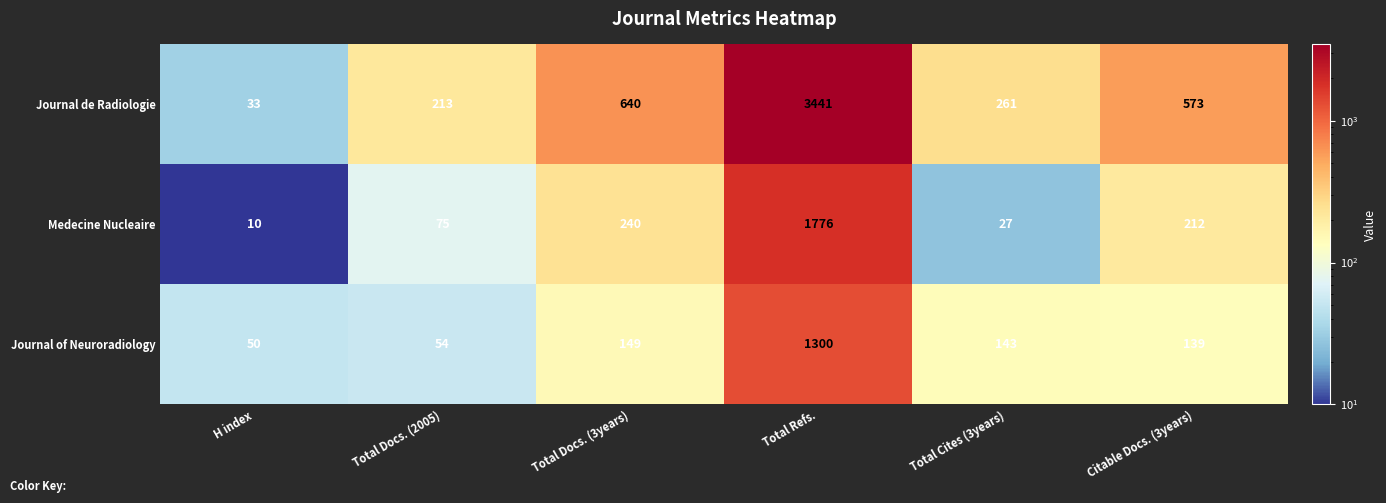

List the series in order of their overall mean, lowest first.

Journal of Neuroradiology, Medecine Nucleaire, Journal de Radiologie